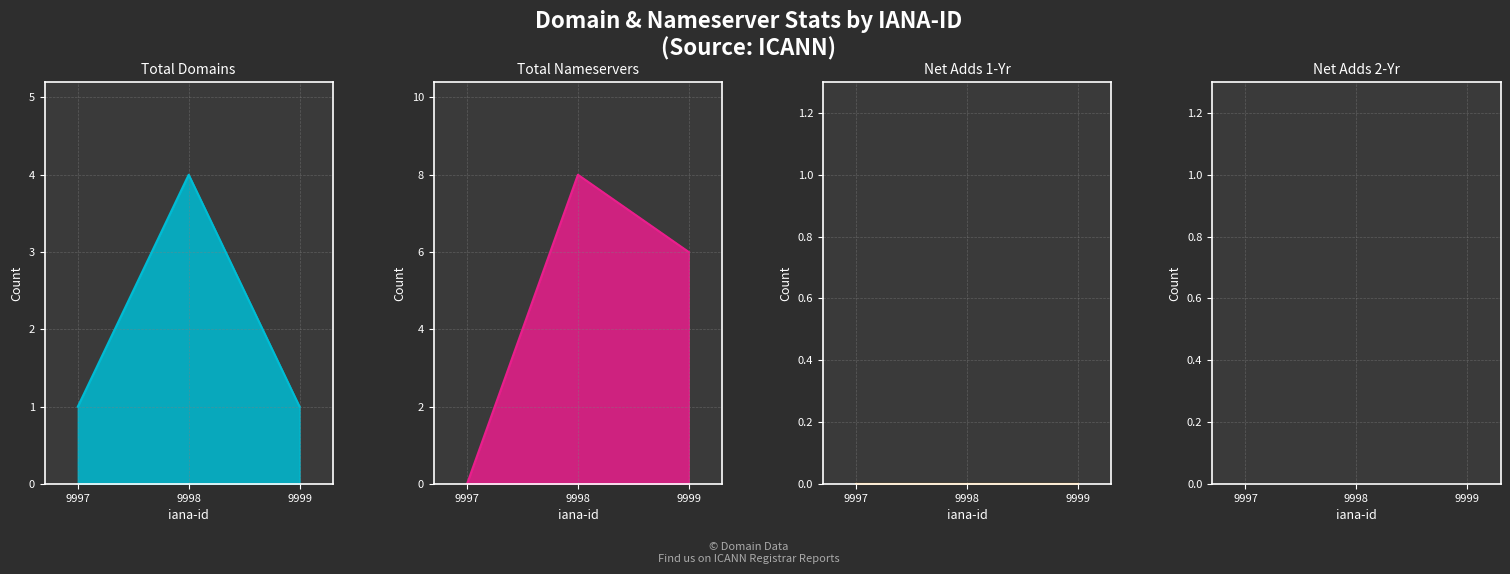

Which category has the lowest value across all series?

9997